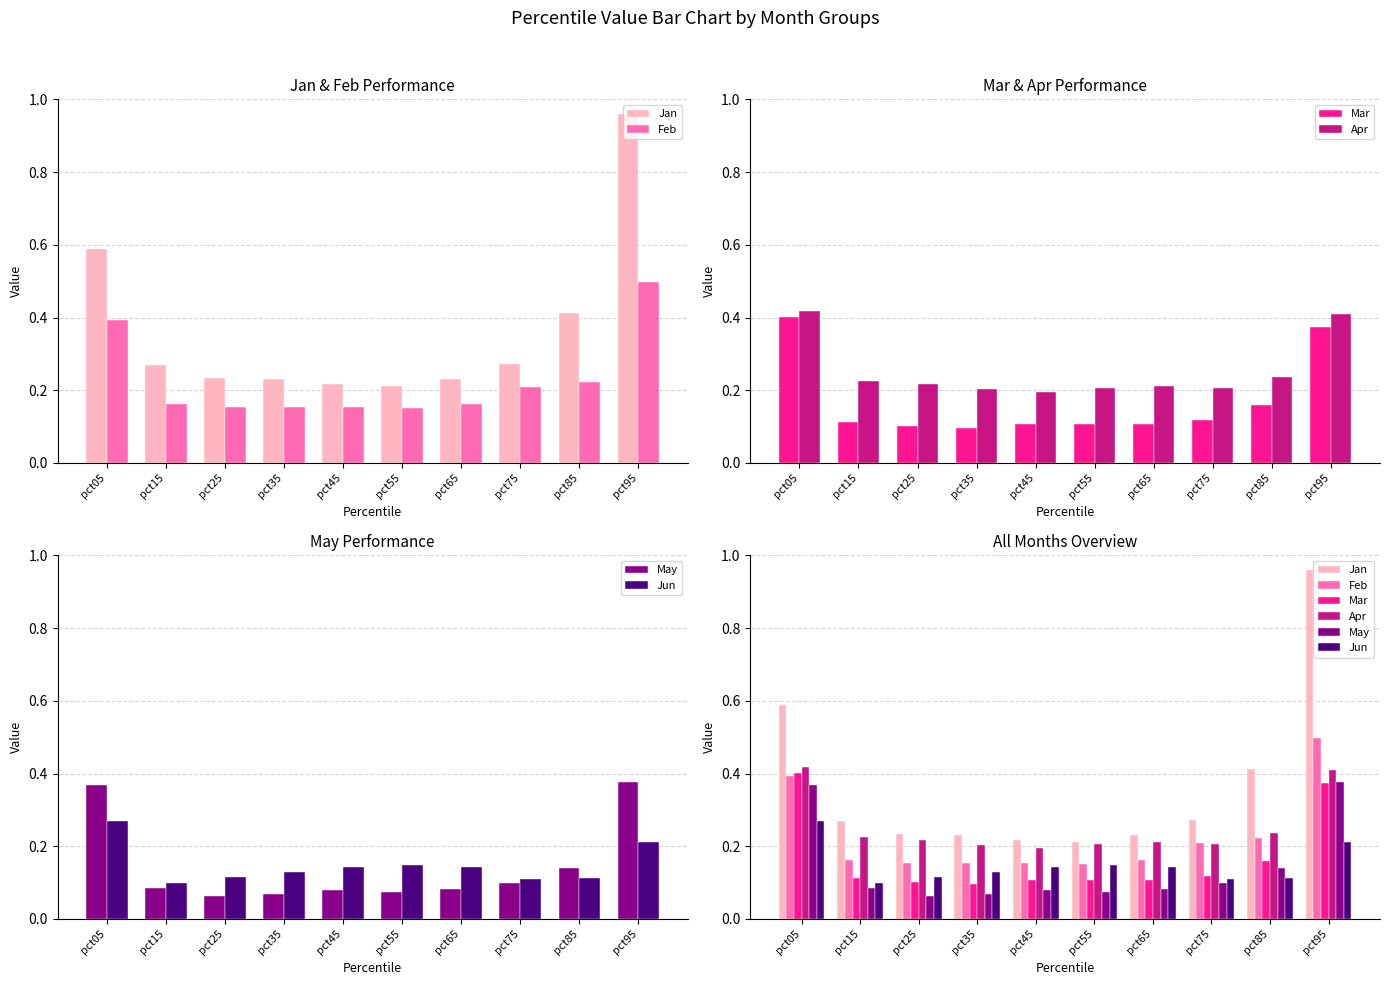

What is the sum of the Jan values at pct65 and pct55?

0.4